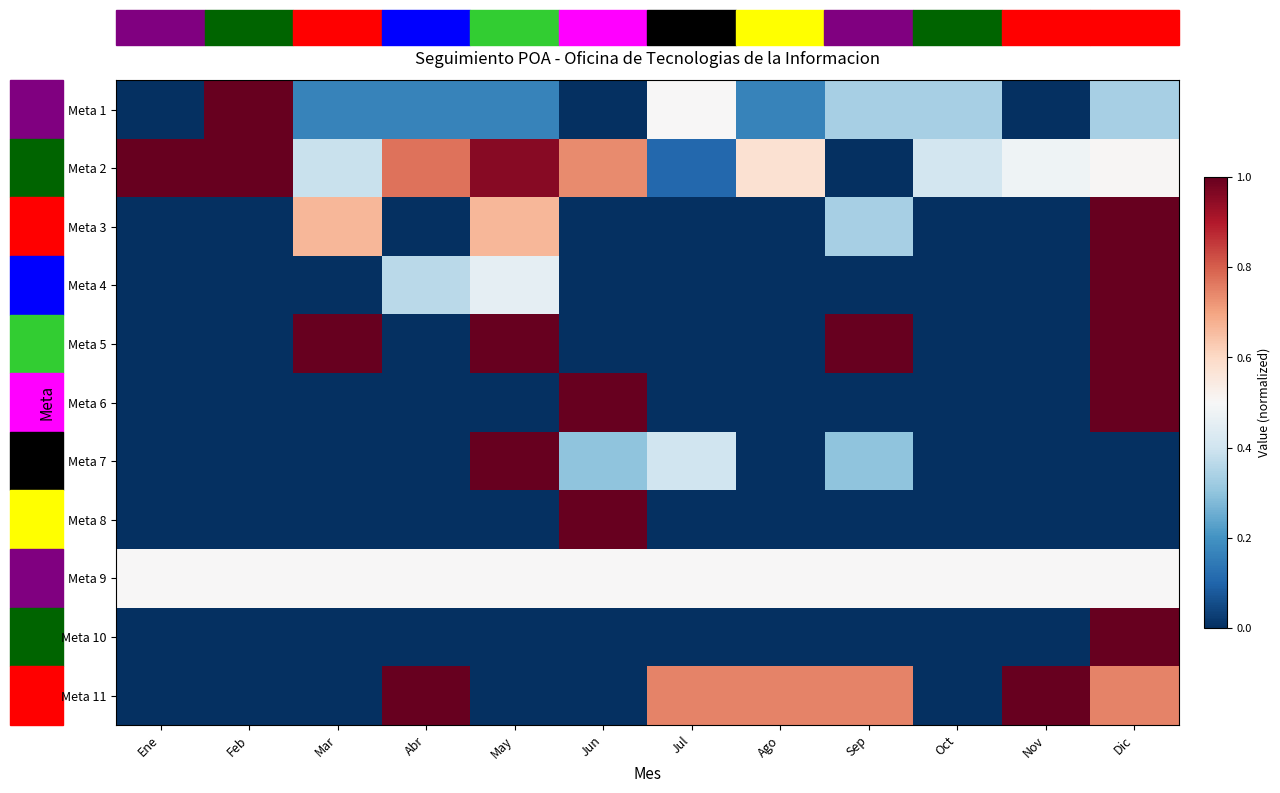

What is the spread (max minus min) of values at Jun?

1.0